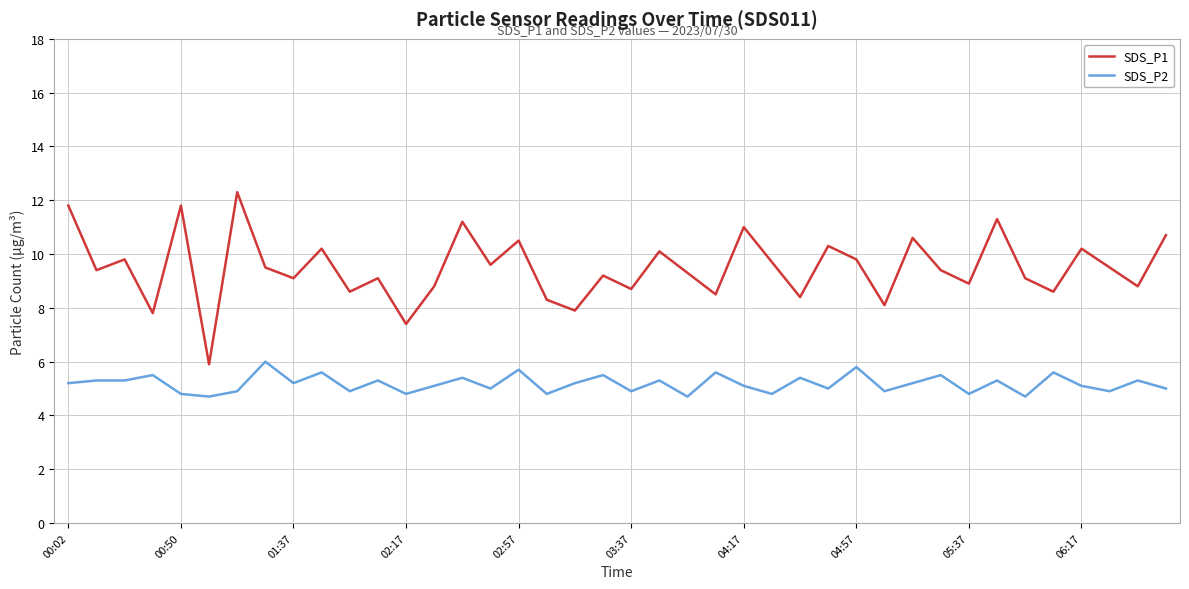

What is the highest value of the SDS_P1 series?

12.3